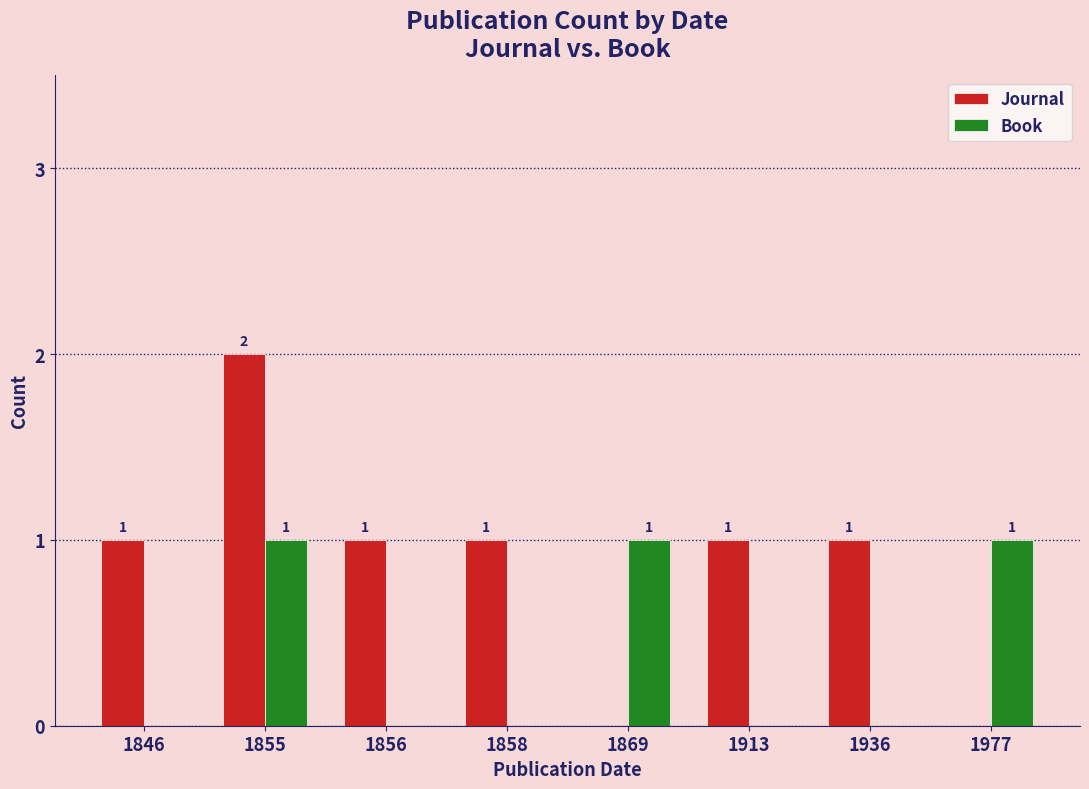

Which series has the largest total across all categories?

Journal